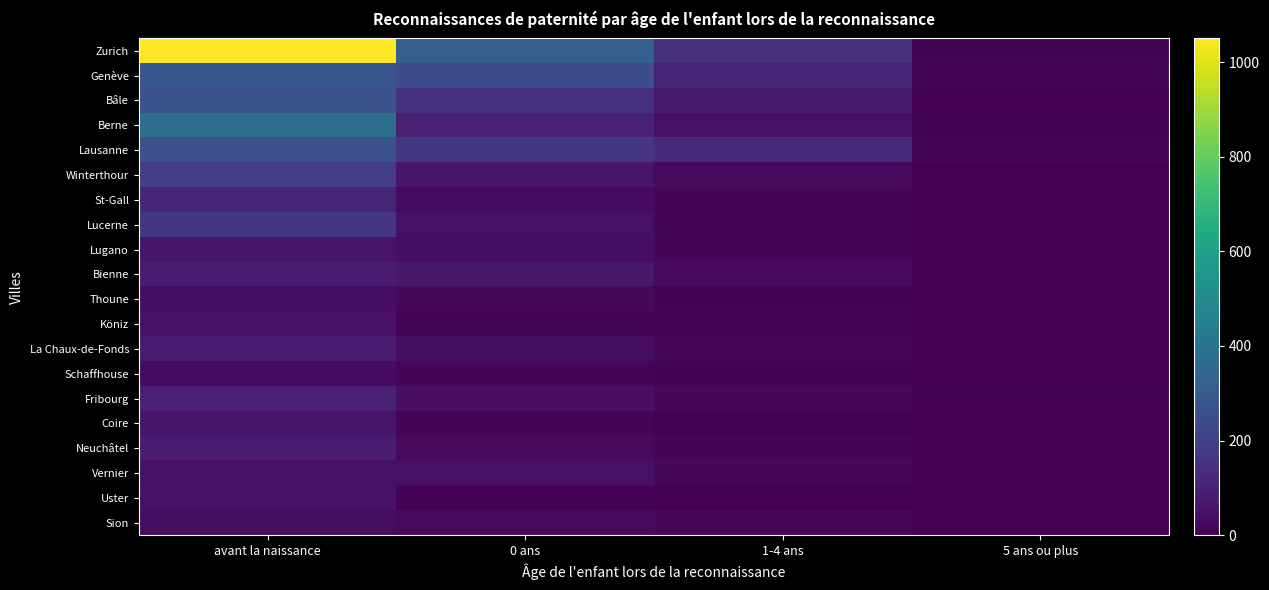

The Köniz series shows 2 at 5 ans ou plus. True or false?

True